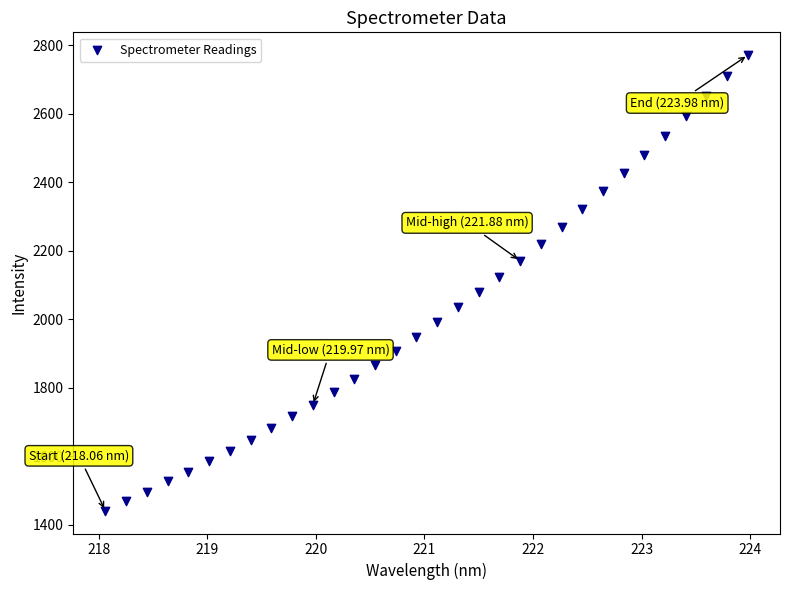

What is the range of X values (max minus min)?

5.9